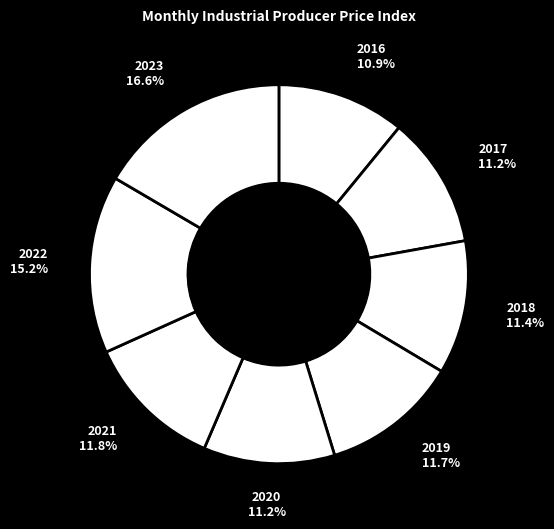

How many slices are in this pie chart?

8